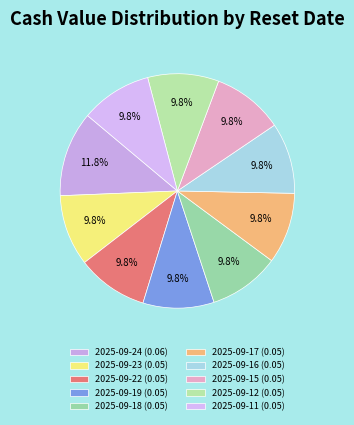

How many slices are in this pie chart?

10